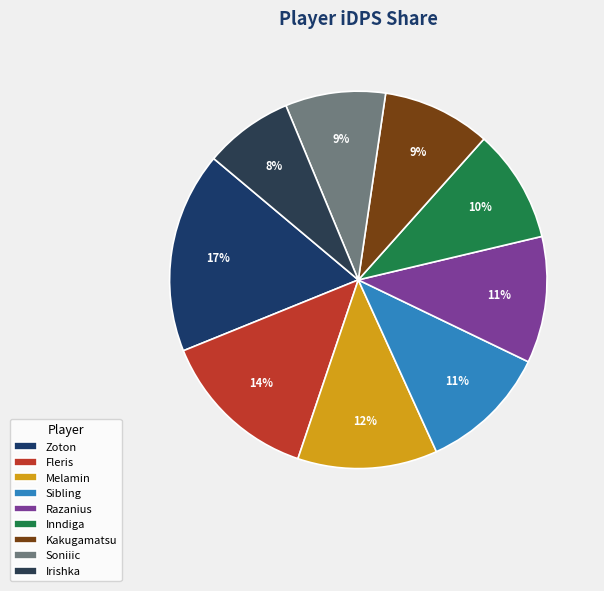

To the nearest percent, what is the difference between the largest and smallest slice percentages?

10%